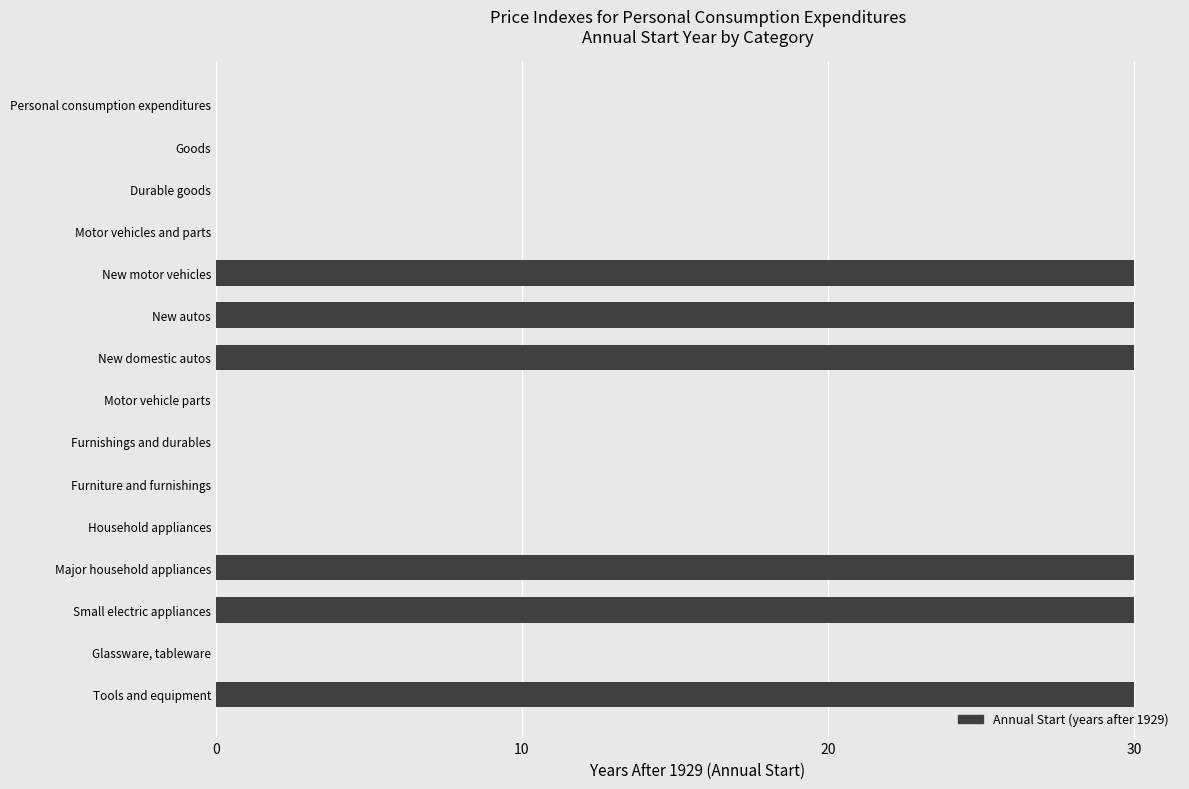

What is the greatest value displayed?

30